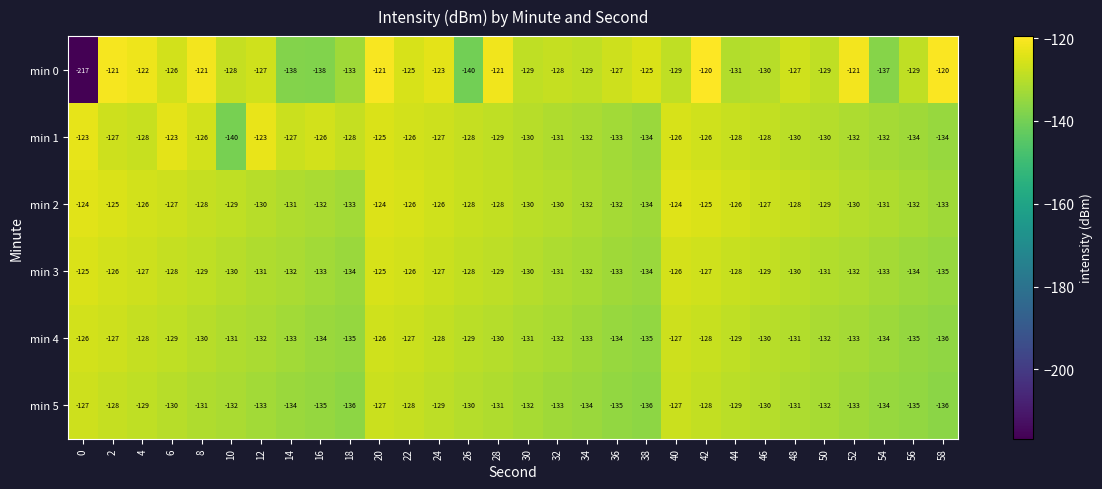

What is the minimum value shown in the chart?

-217